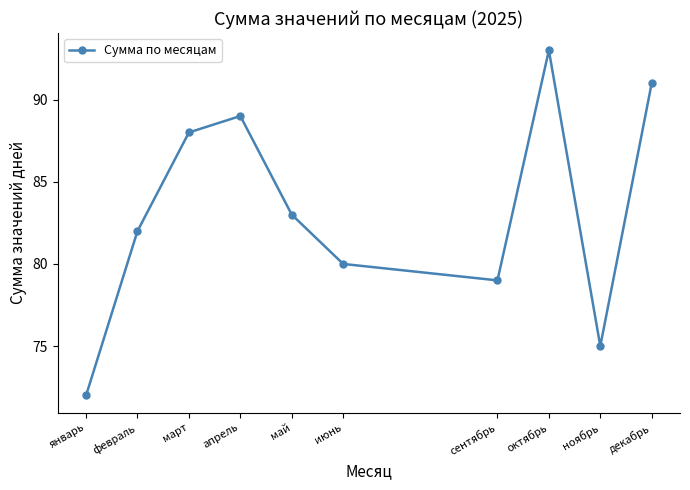

What is the smallest value displayed?

72